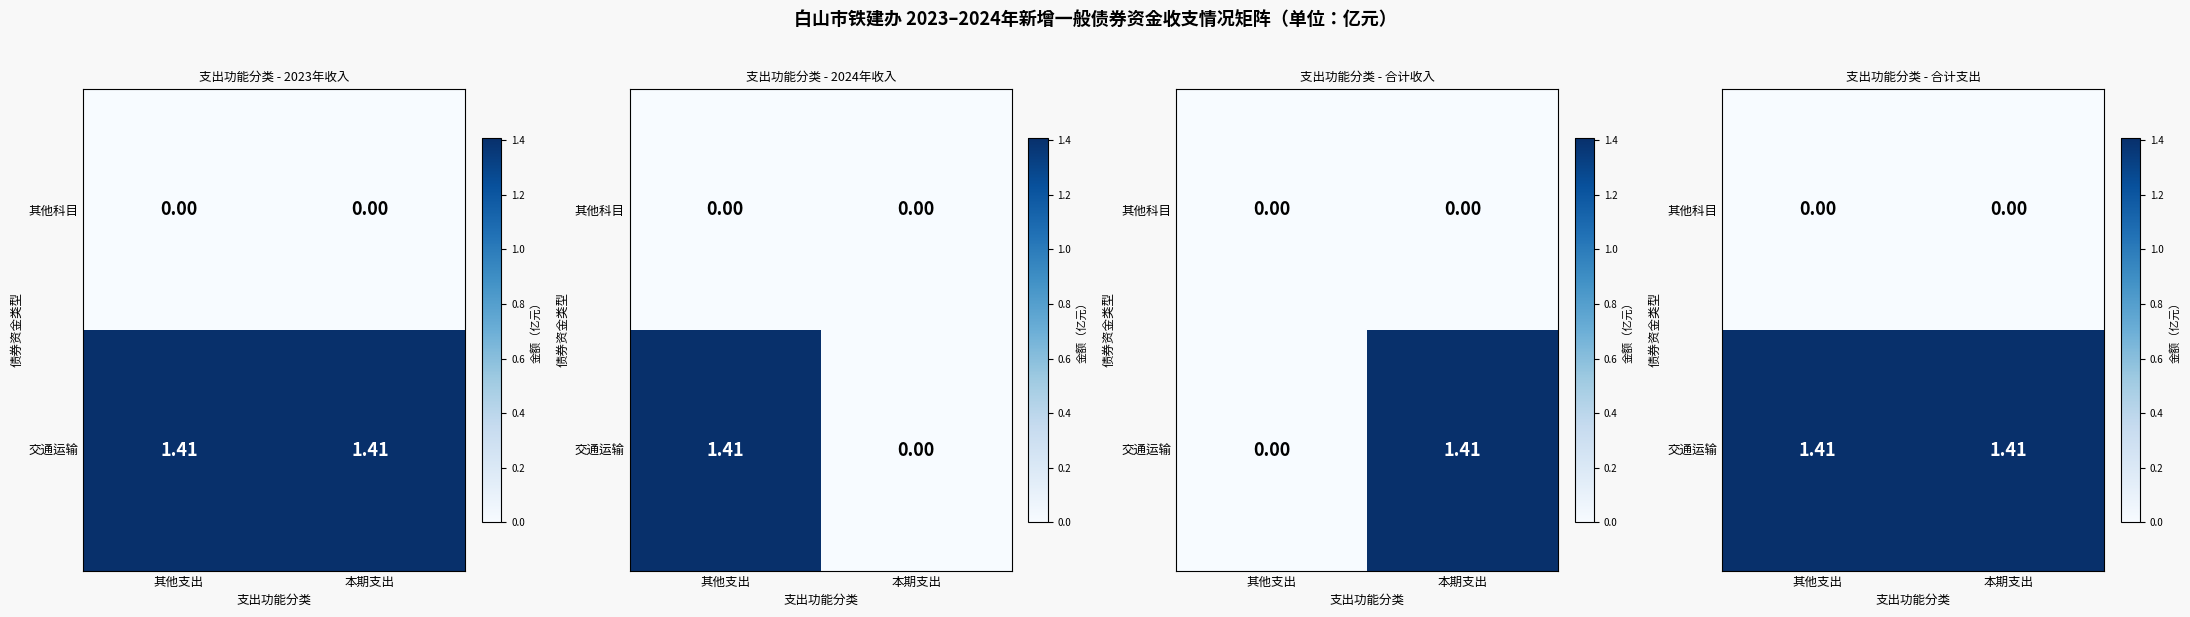

At 本期支出, list the series in order from largest to smallest.

交通运输, 其他科目